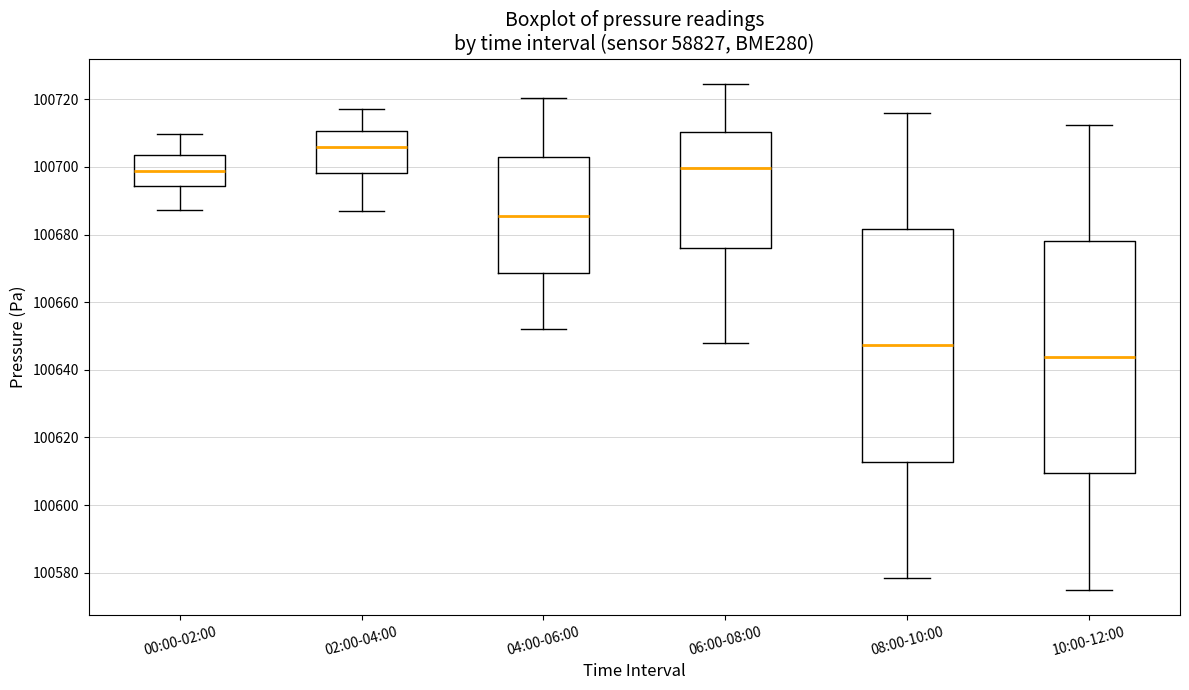

Where is the upper edge of the box for 02:00-04:00 on the y-axis? The values are not printed on the chart, so give them approximately, as read against the axis.

100710